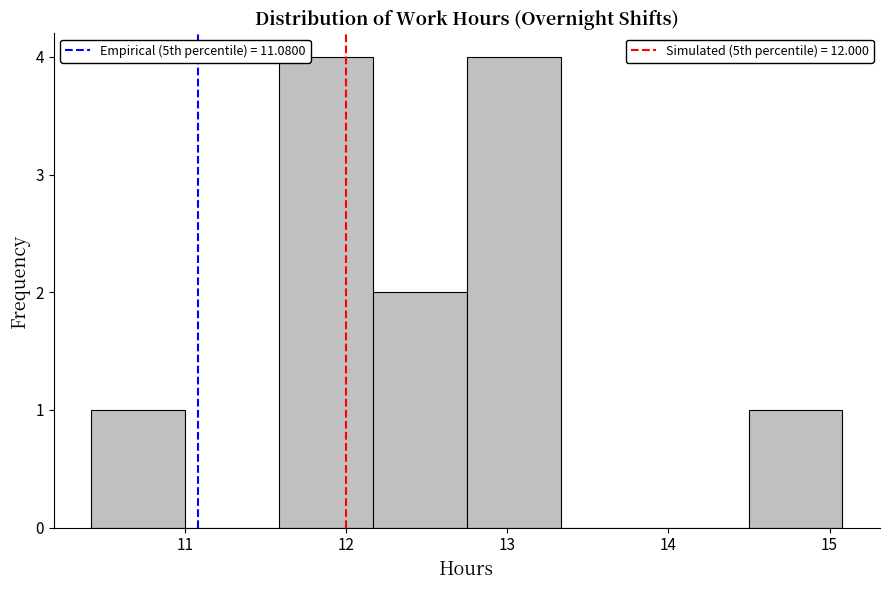

Reading left to right, transcribe this chart: for each bar, give the range it covers on the x-axis and its height. Neither the bar edges nor the heights are printed on the chart, so give them approximately, as read against the axes.

10.4 to 11.0: 1
11.0 to 11.6: 0
11.6 to 12.2: 4
12.2 to 12.8: 2
12.8 to 13.3: 4
13.3 to 13.9: 0
13.9 to 14.5: 0
14.5 to 15.1: 1